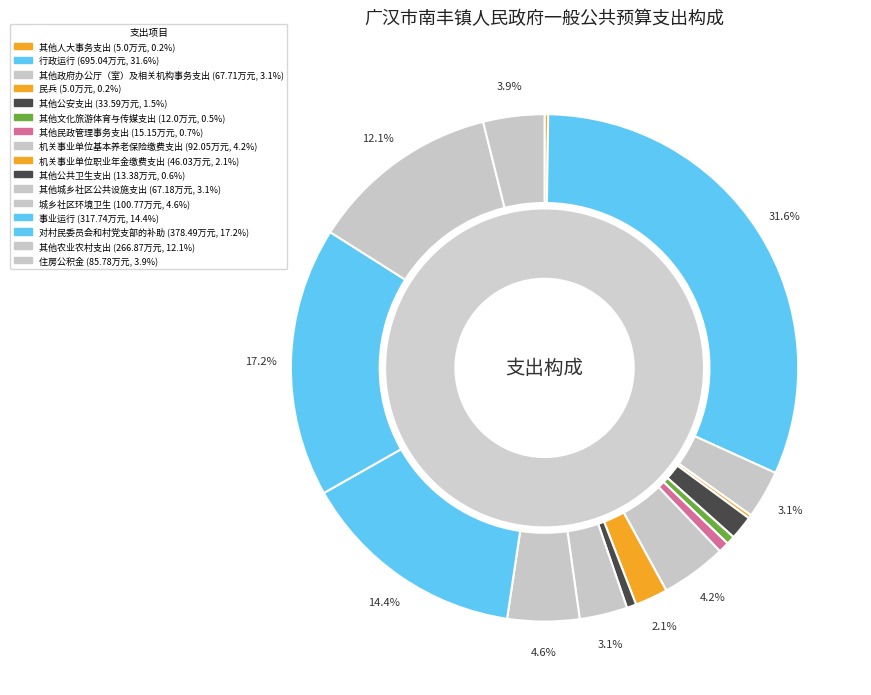

Between 住房公积金 and 其他公安支出, which is larger?

住房公积金